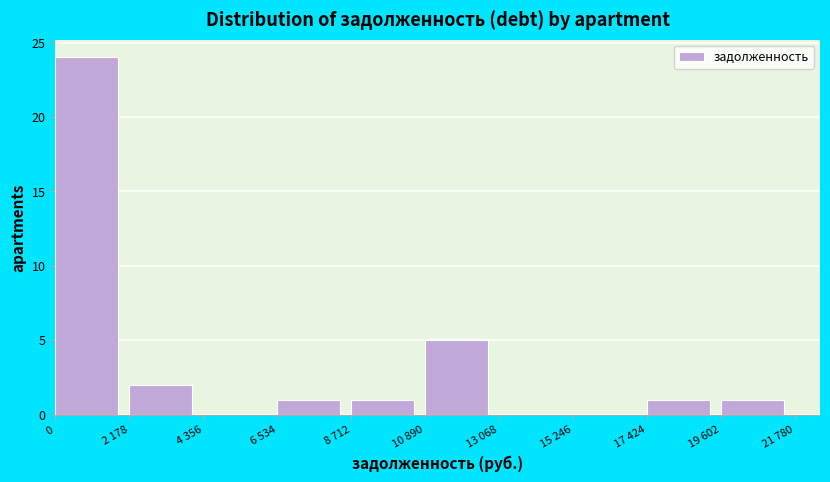

Reading right to left, extract all data points from this chart.

19 602=1	17 424=1	15 246=0	13 068=0	10 890=5	8 712=1	6 534=1	4 356=0	2 178=2	0=24